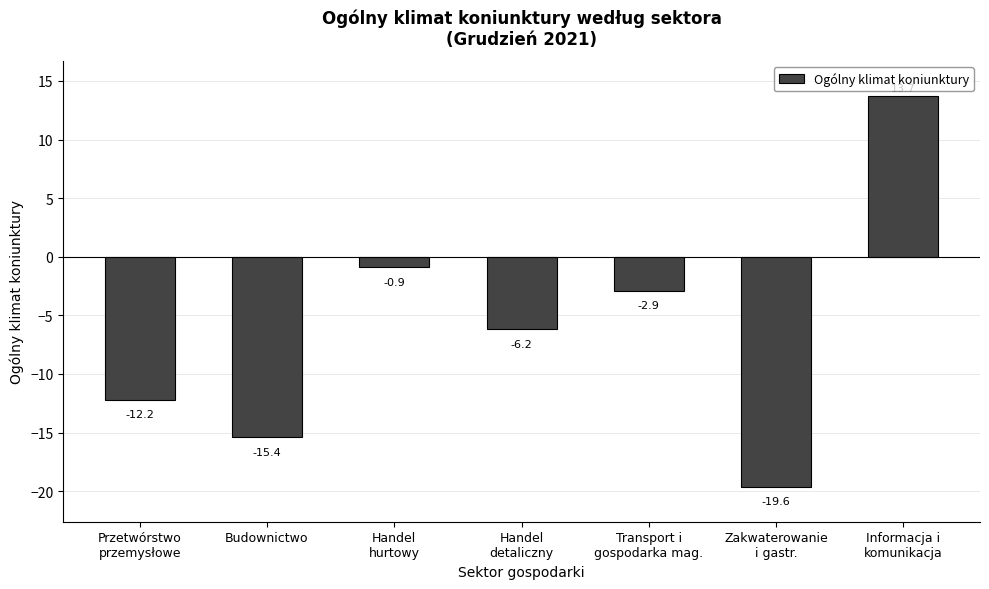

Does the chart contain stacked bars?

No